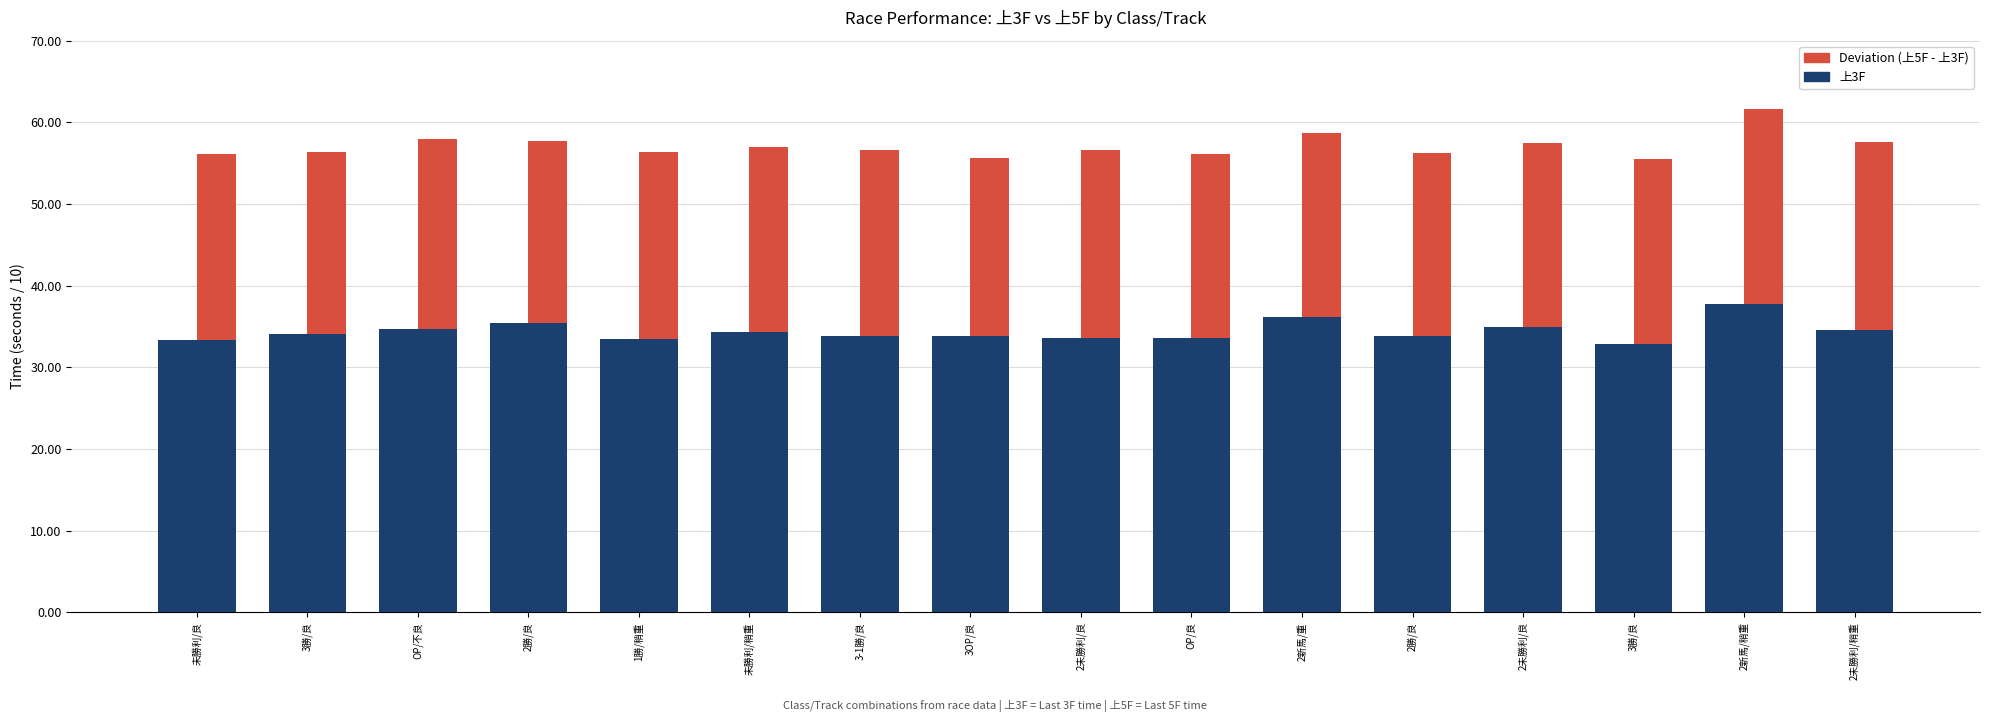

What value does the 上5F (deviation) series have at 3勝/良?

22.6